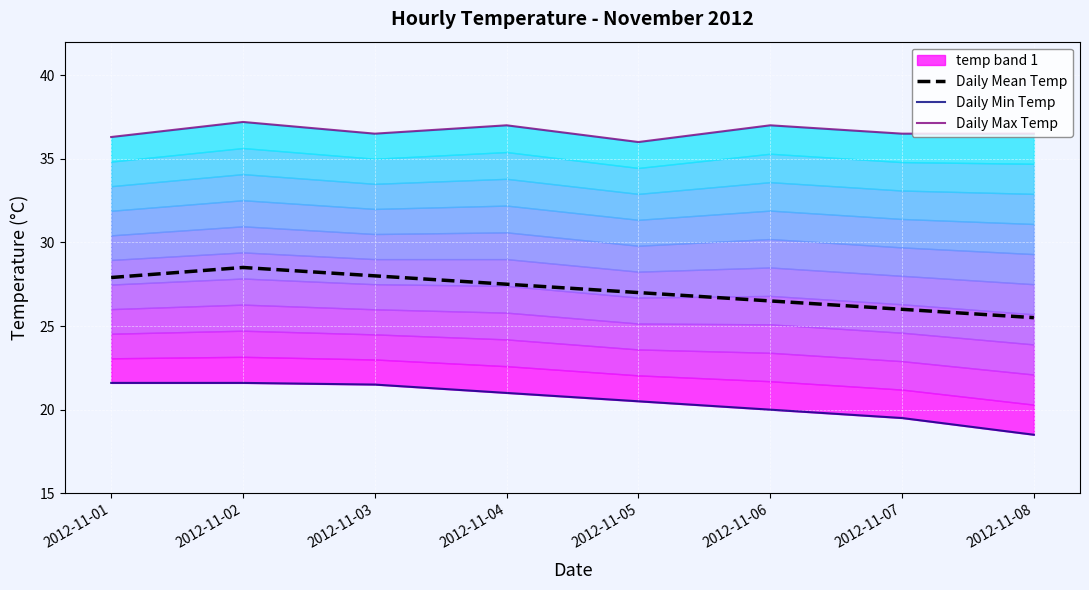

True or false: Daily Mean Temp has a value of 40.1 at 2012-11-01.

False